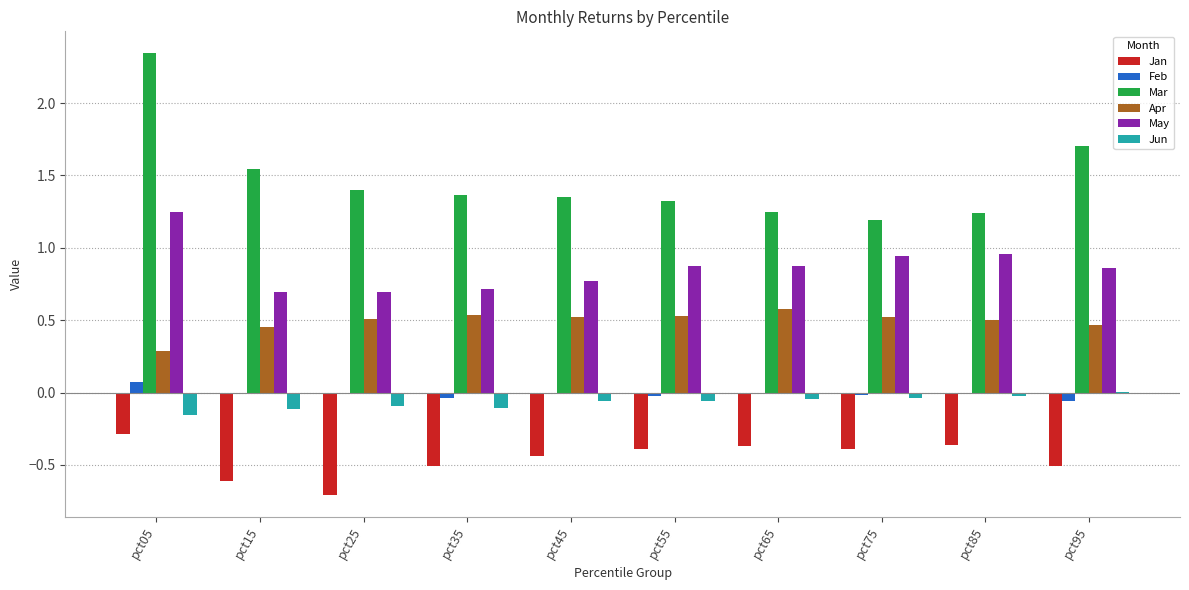

The May series shows 0.4 at pct15. True or false?

False